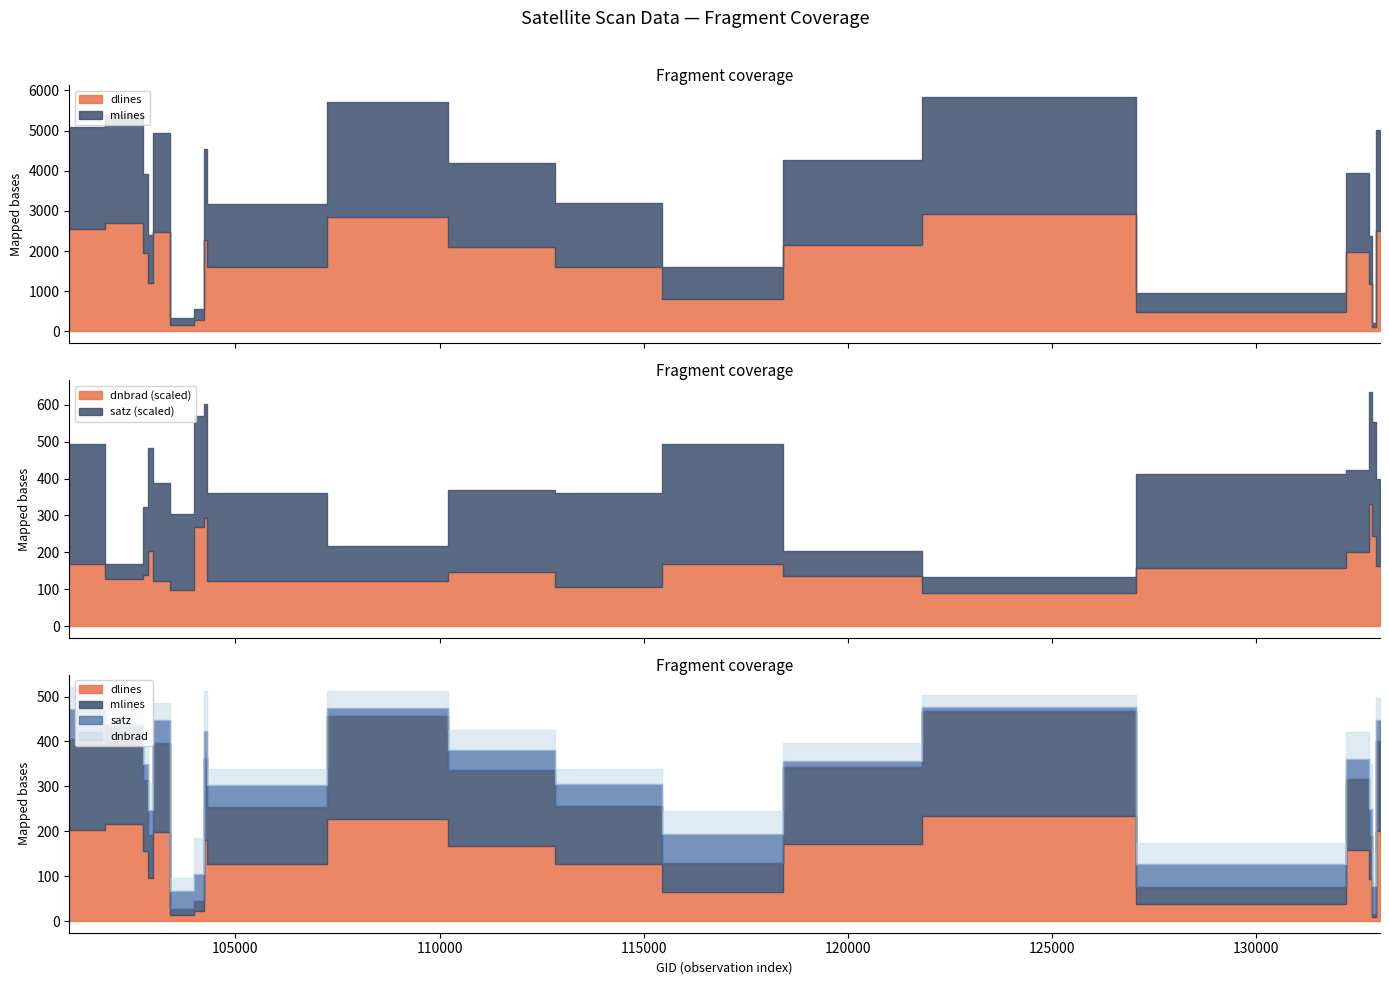

Where do dlines and mlines first cross each other?

100930 and 102671